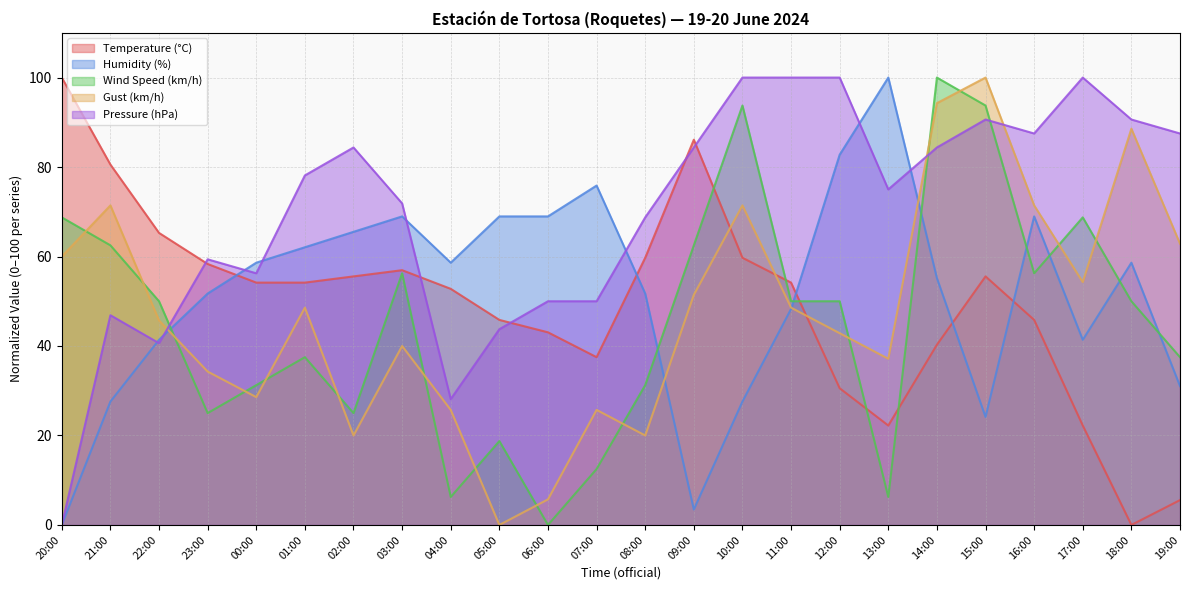

What is the label of the 6th point from the left?

01:00